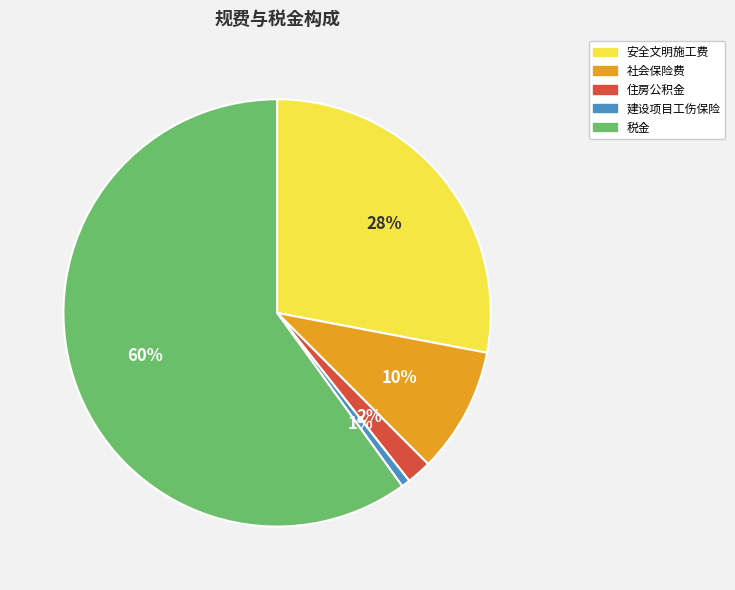

The 社会保险费 slice represents 10% of the pie. True or false?

True